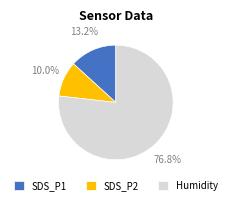

Rank the categories by value from lowest to highest.

SDS_P2, SDS_P1, Humidity